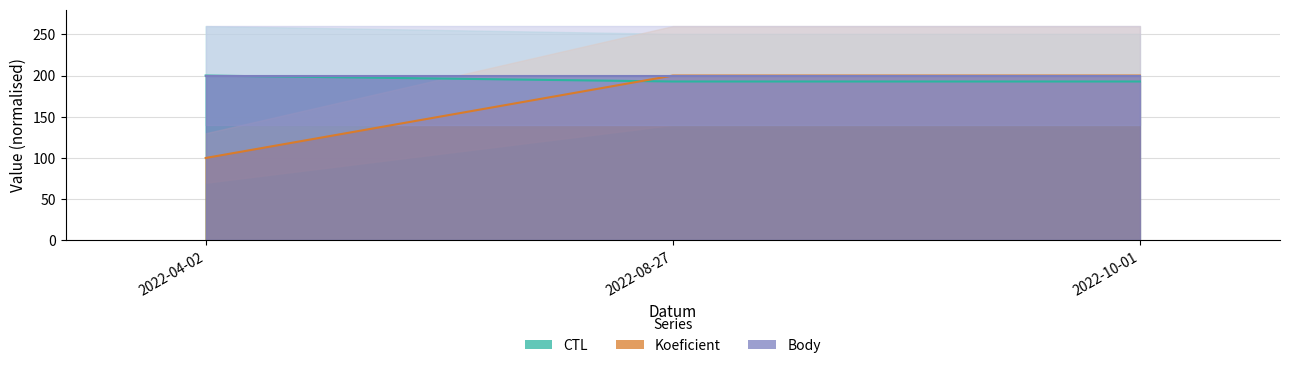

What position from the left is 2022-04-02?

1